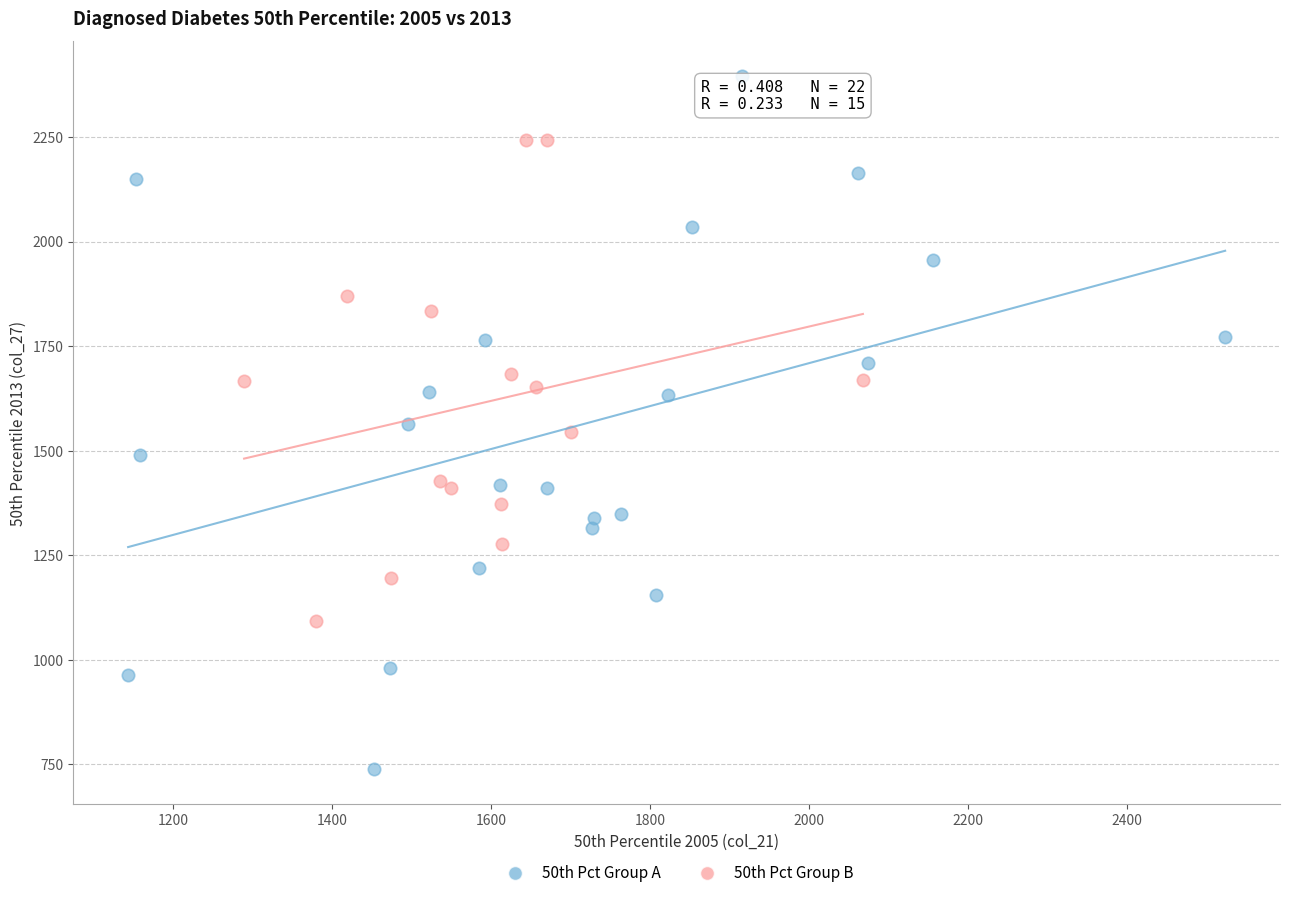

Which series reaches the maximum Y coordinate?

50th Pct Group A